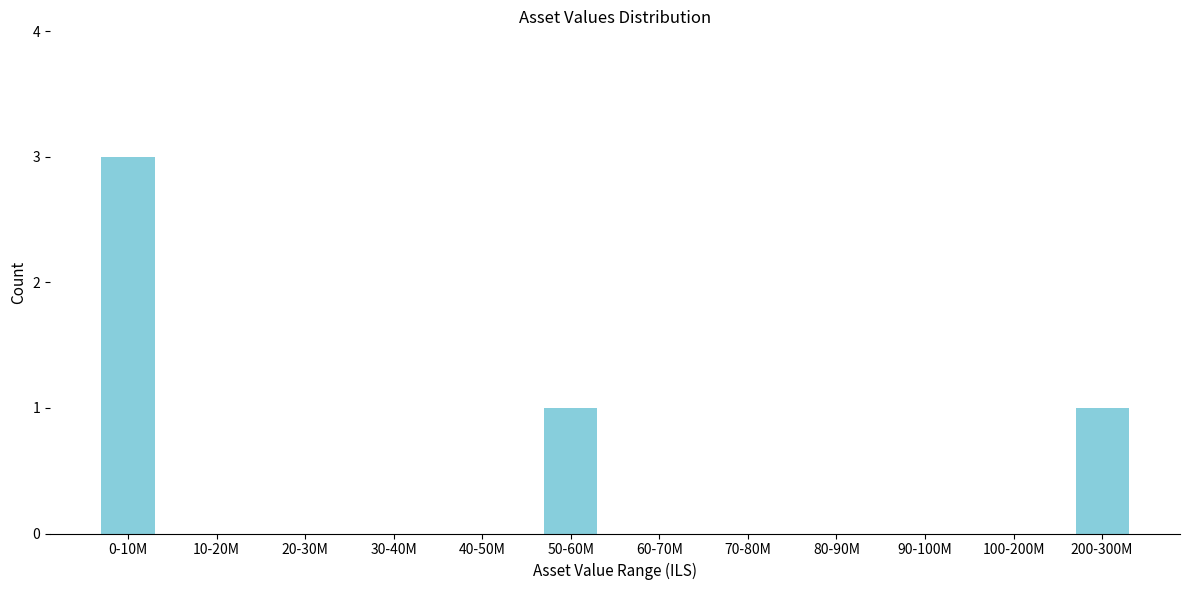

Reading left to right, transcribe all the data shown in this chart.

0-10M=3	10-20M=0	20-30M=0	30-40M=0	40-50M=0	50-60M=1	60-70M=0	70-80M=0	80-90M=0	90-100M=0	100-200M=0	200-300M=1